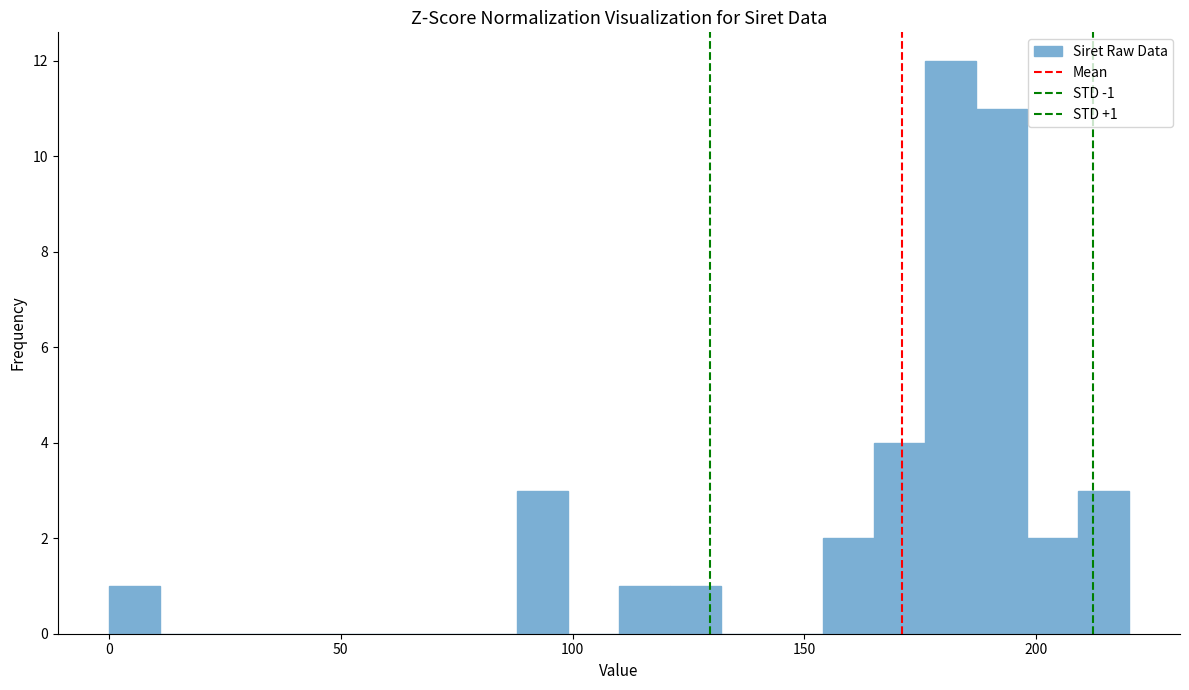

Around what value on the x-axis is the tallest bar? Give the approximate position of its centre, as read against the axis.

180